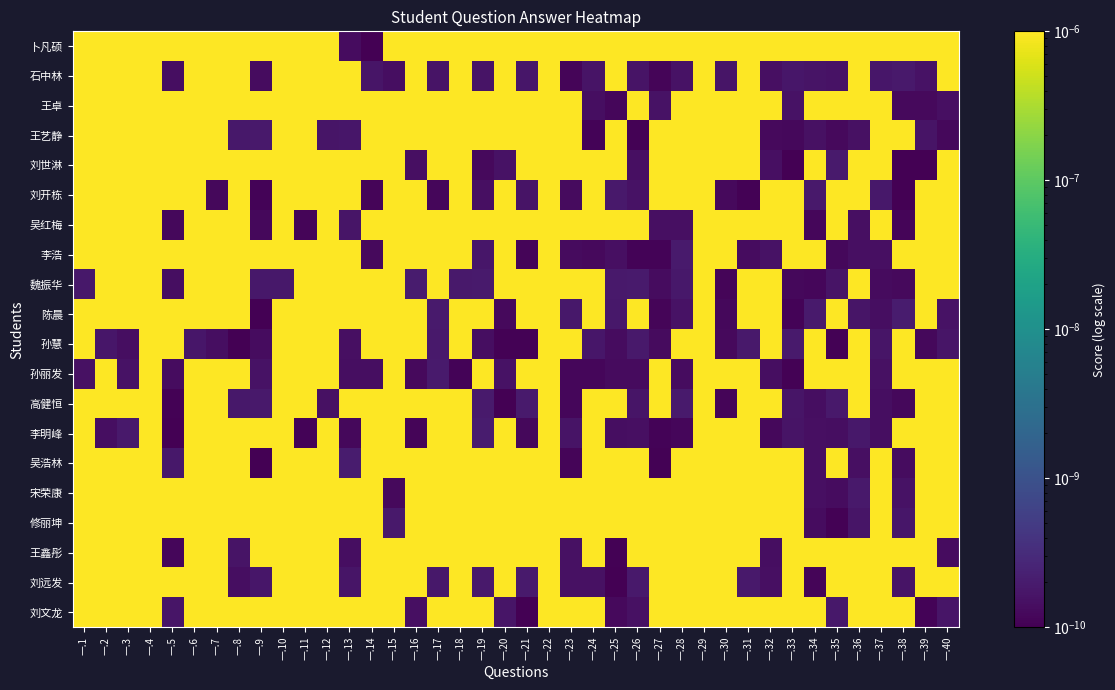

What is the difference between the highest and lowest values at 一.25?

1.0